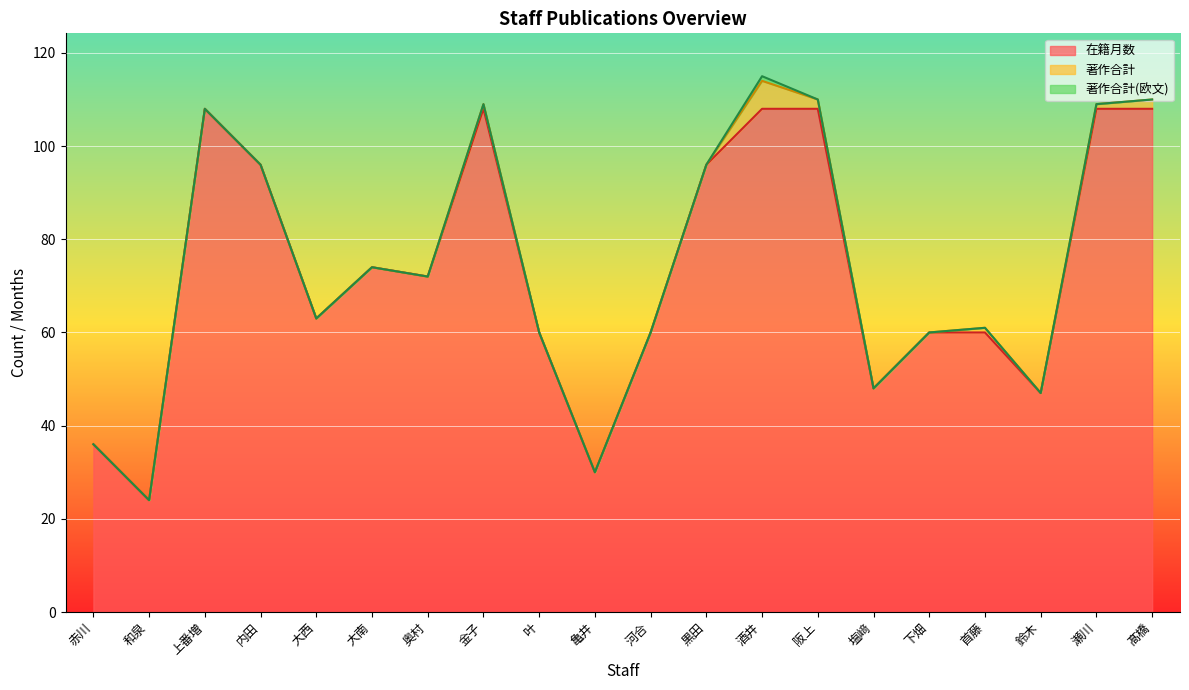

What is the total value across all series at 亀井?

30